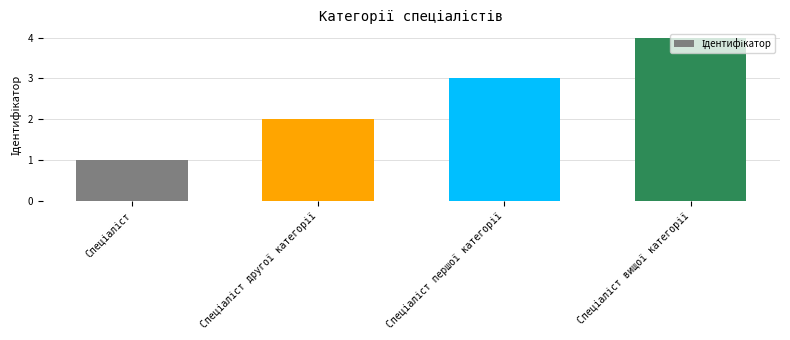

What is the greatest value displayed?

4